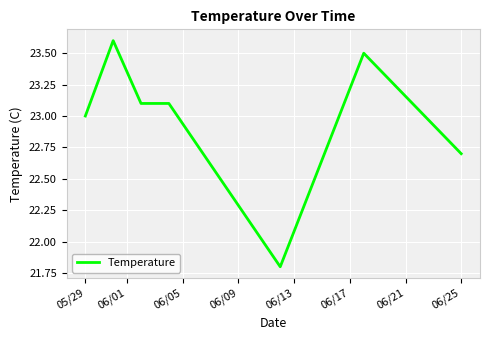

Does the chart display data point markers on the line(s)?

No